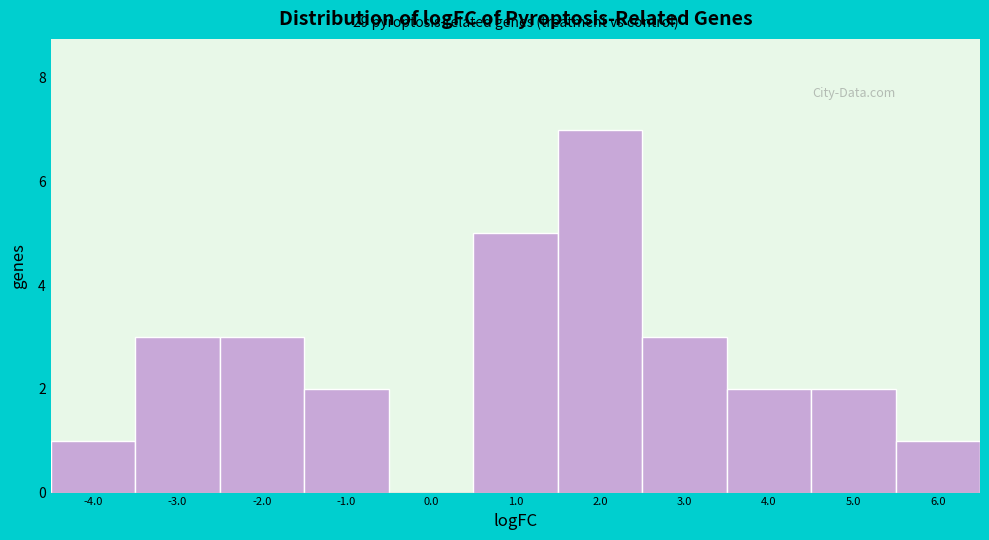

Which range on the x-axis has the tallest bar?

1.5 to 2.5